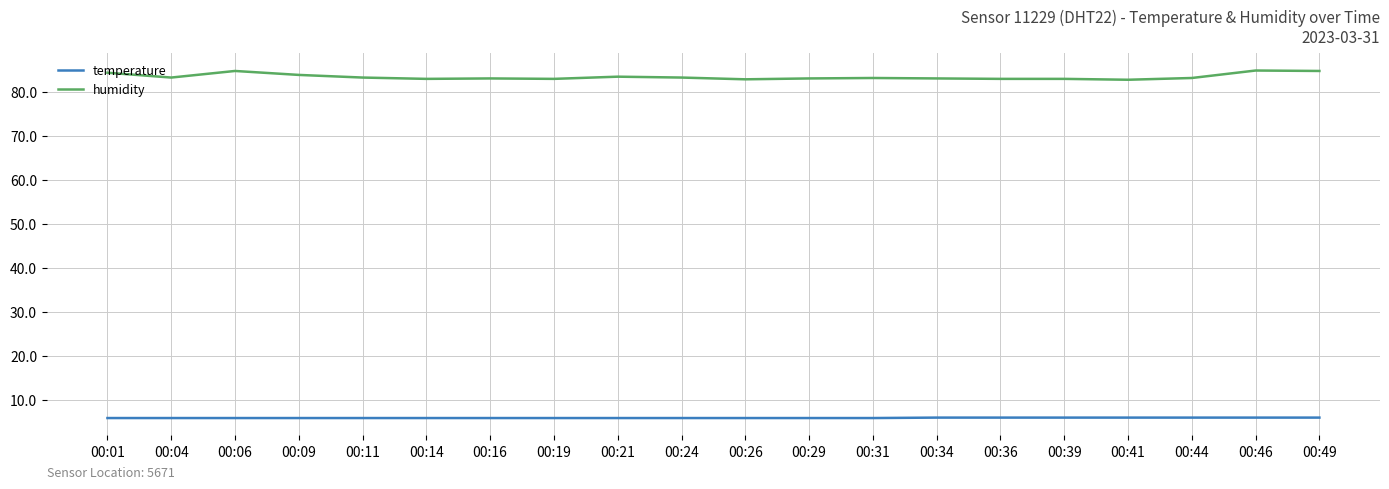

What is the sum of the temperature values at 00:41 and 00:21?

11.7